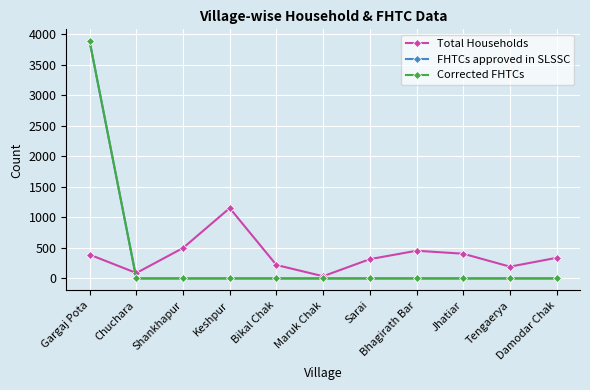

Reading left to right, what are all the values shown in this chart?

Total Households: 390	89	499	1153	220	36	316	454	405	193	338
FHTCs approved in SLSSC: 3889	0	0	0	0	0	0	0	0	0	0
Corrected FHTCs: 3889	0	0	0	0	0	0	0	0	0	0